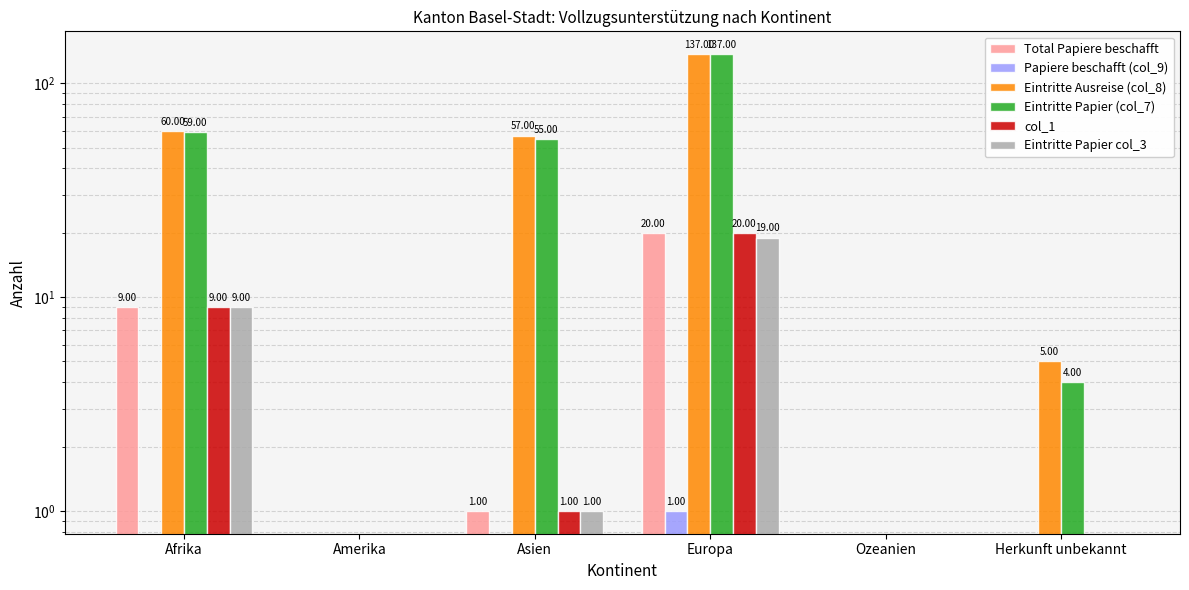

Reading left to right, list all the values displayed in this chart.

Total Papiere beschafft: 9	0	1	20	0	0
Papiere beschafft (col_9): 0	0	0	1	0	0
Eintritte Ausreise (col_8): 60	0	57	137	0	5
Eintritte Papier (col_7): 59	0	55	137	0	4
col_1: 9	0	1	20	0	0
Eintritte Papier col_3: 9	0	1	19	0	0